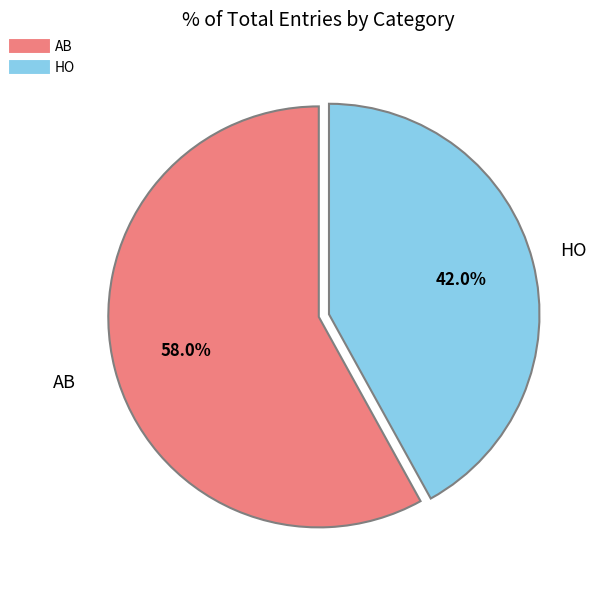

To the nearest percent, what percentage of the pie is HO?

42%